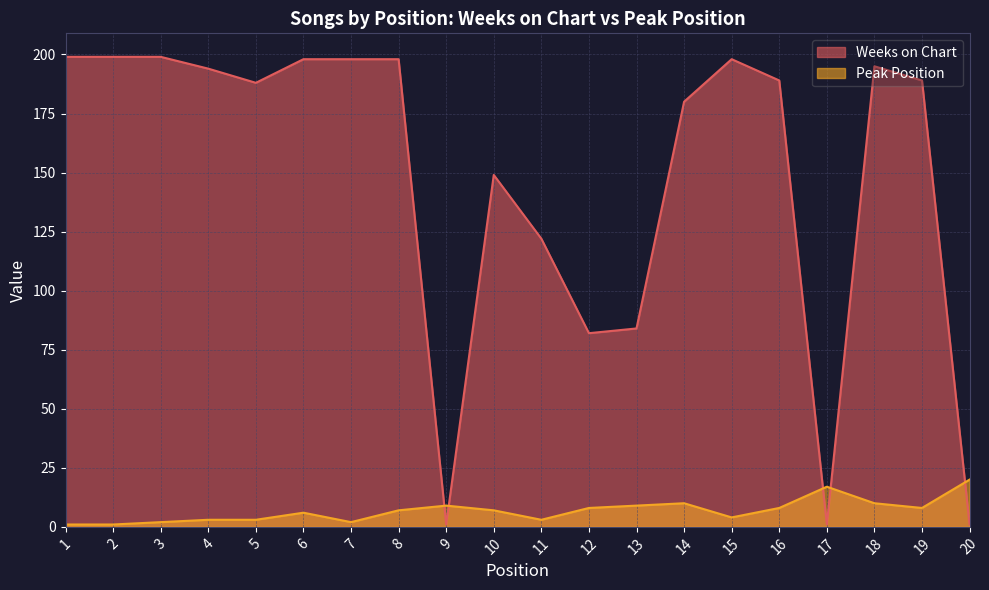

Rank the series at 1 from highest to lowest value.

Weeks on Chart, Peak Position